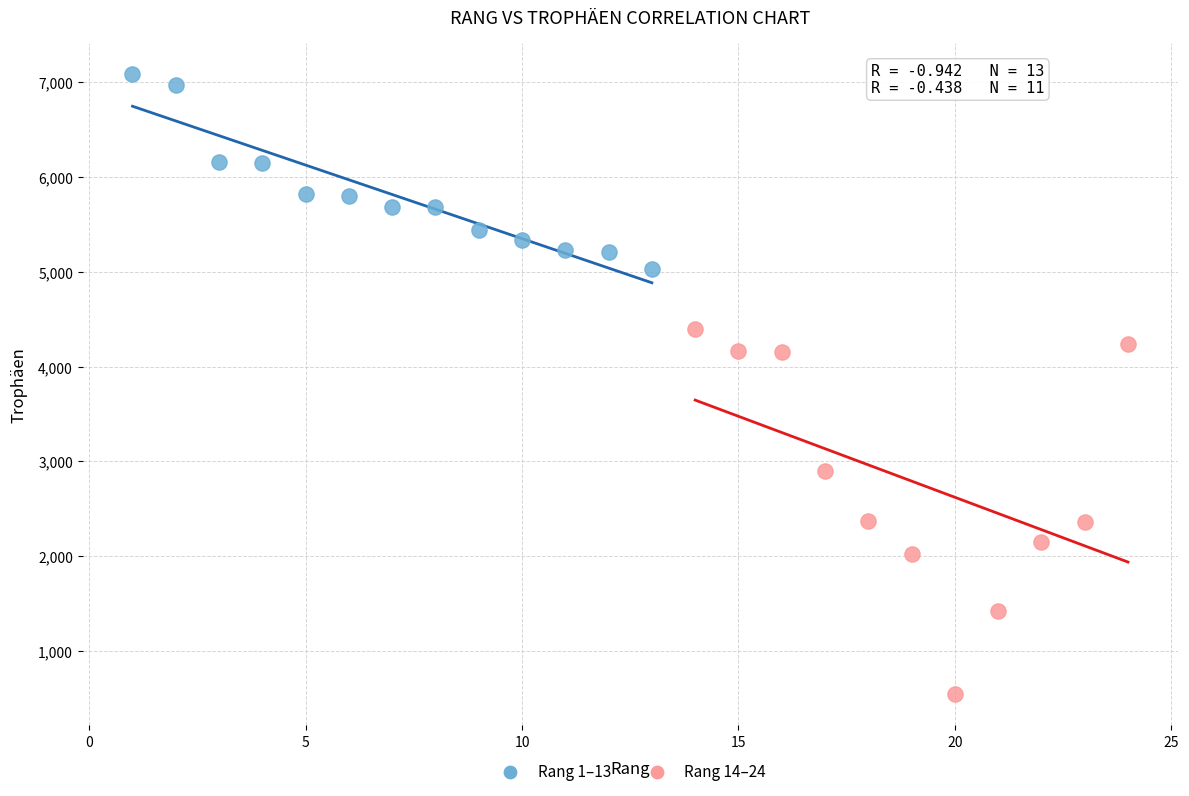

Which series contains the lowest Y value?

Rang 14–24